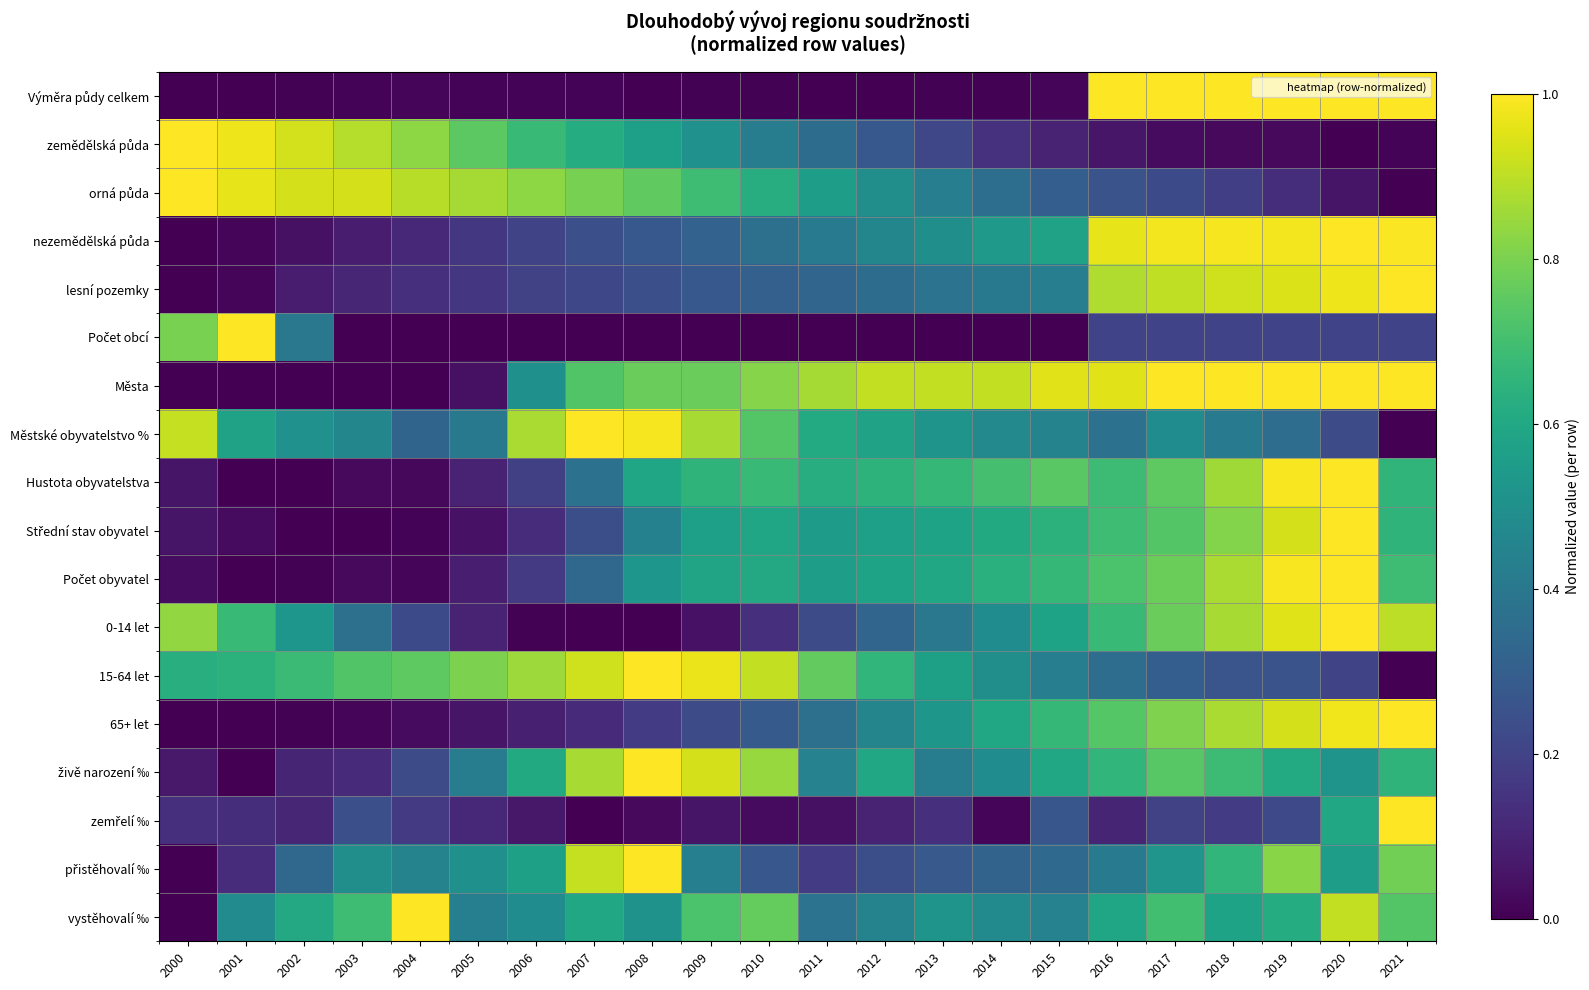

What is the greatest value displayed?

1.0